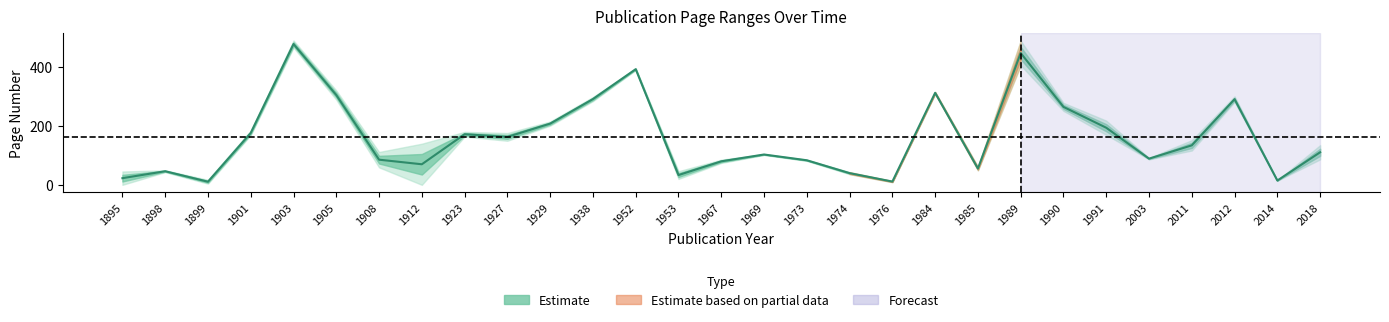

Which label corresponds to the smallest value in the chart?

1899